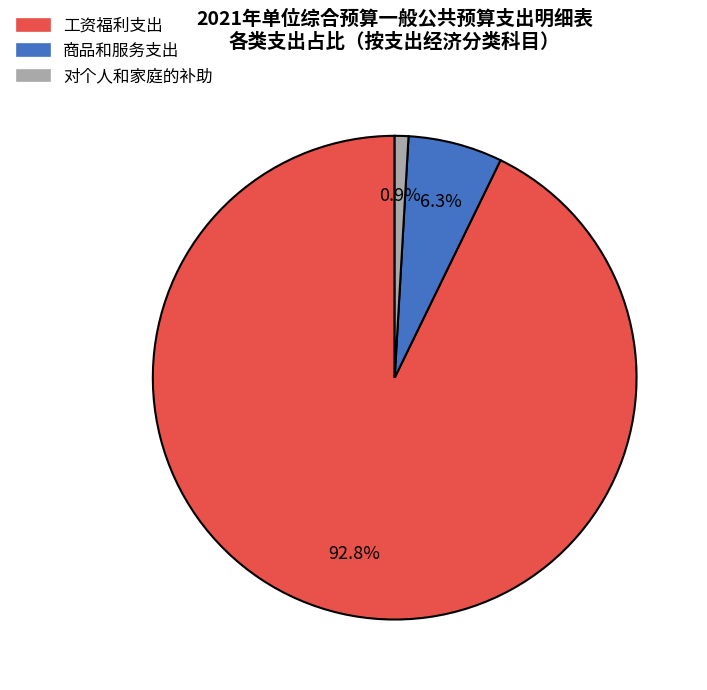

Rank the categories by value from lowest to highest.

对个人和家庭的补助, 商品和服务支出, 工资福利支出